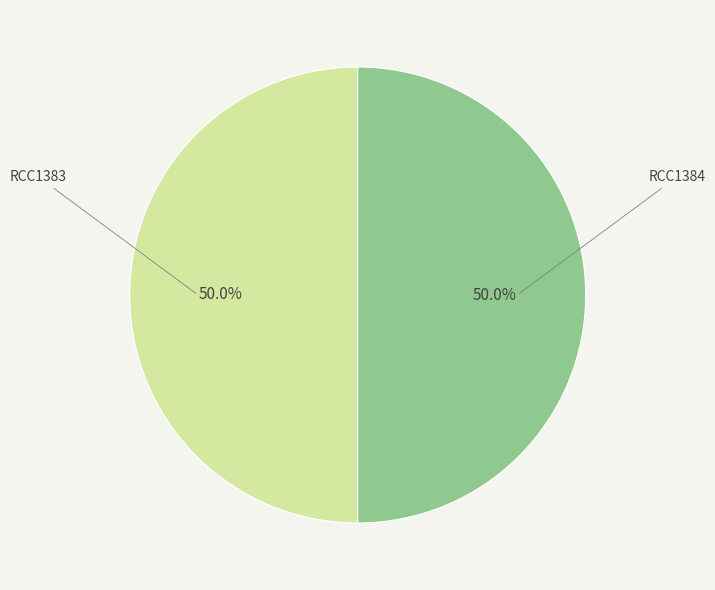

How many slices are in this pie chart?

2